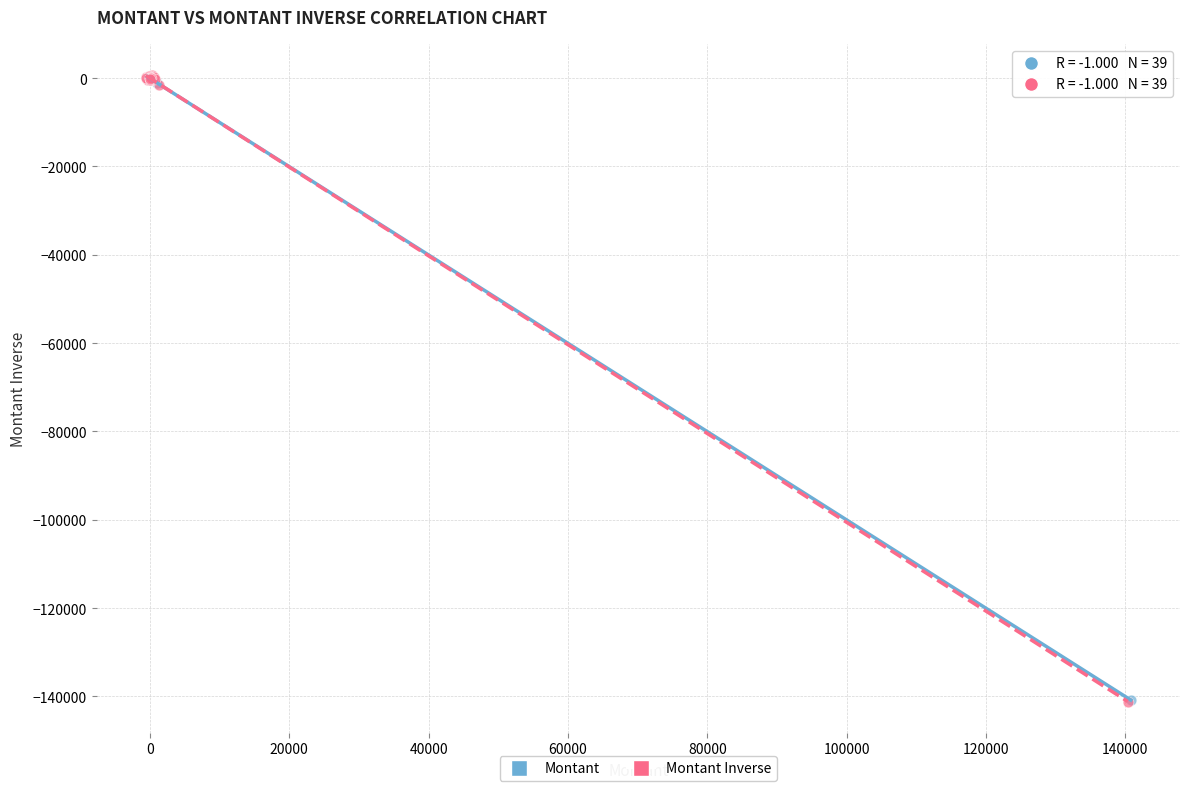

Which series has the largest Y range (max minus min)?

Montant Inverse